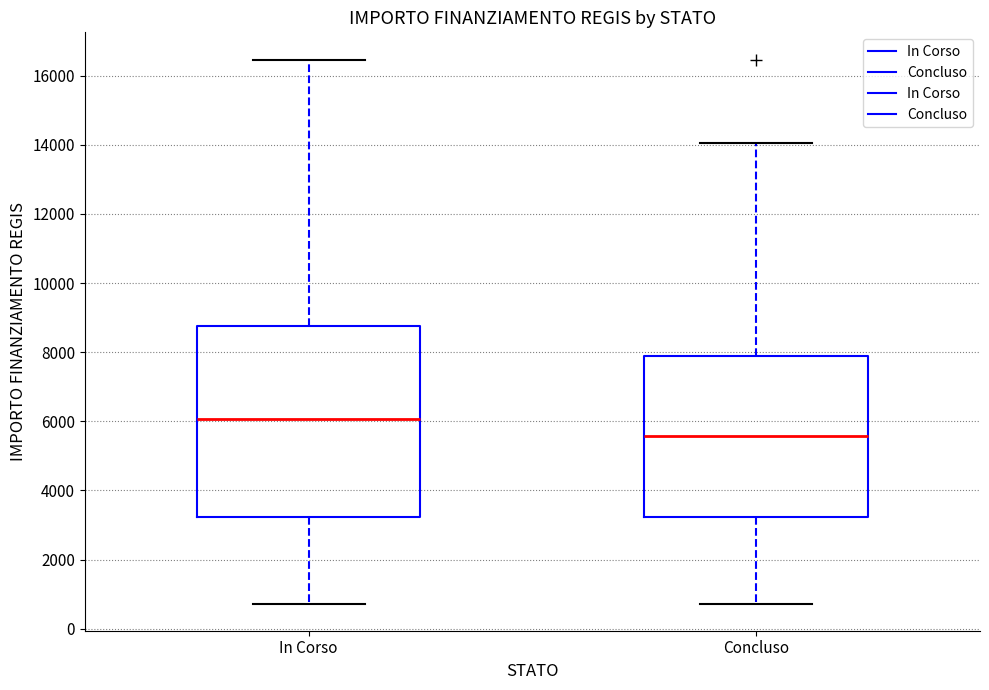

Where does the lower whisker of the box for In Corso end on the y-axis? The values are not printed on the chart, so give them approximately, as read against the axis.

800